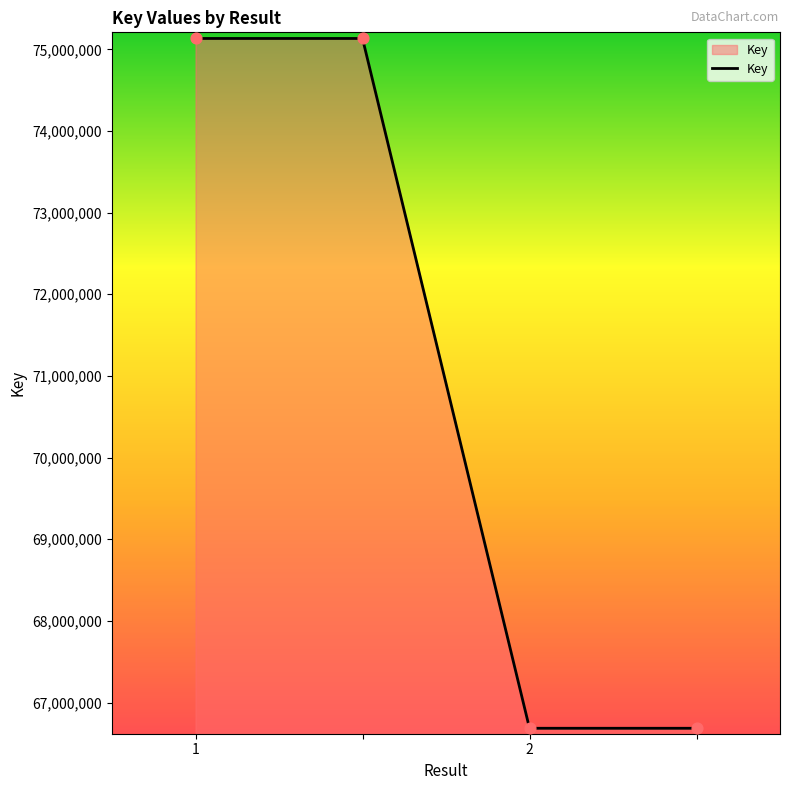

What is the sum of all values?

283636862